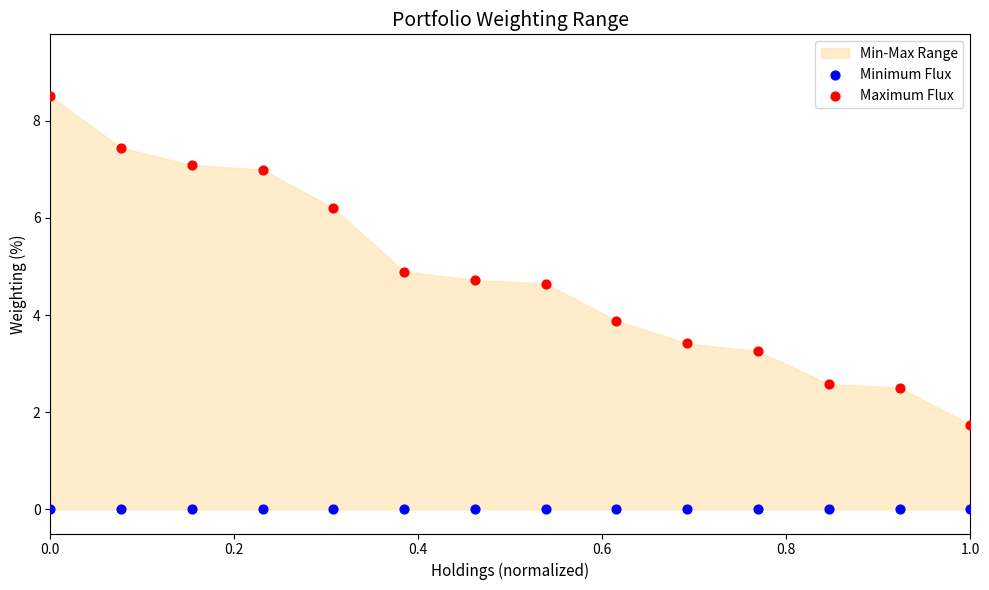

Which series contains the lowest Y value?

Minimum Flux